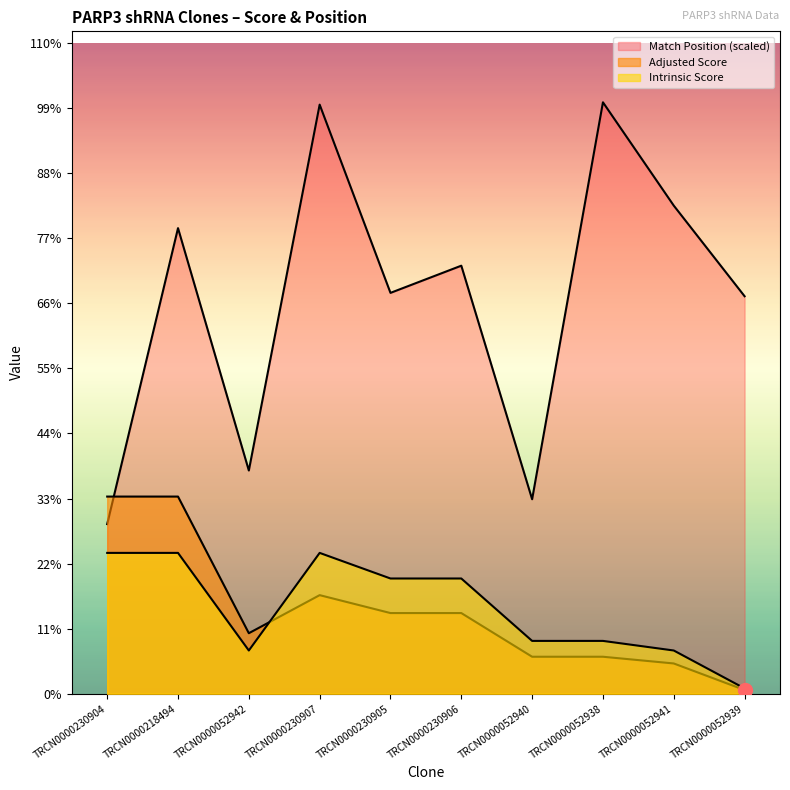

Reading left to right, what are all the values shown in this chart?

Match Position: 15.9	43.6	20.9	55.2	37.6	40.1	18.2	55.4	45.8	37.3
Adjusted Score: 18.5	18.5	5.7	9.2	7.6	7.6	3.5	3.5	2.8	0.3
Intrinsic Score: 13.2	13.2	4.0	13.2	10.8	10.8	5.0	5.0	4.0	0.5